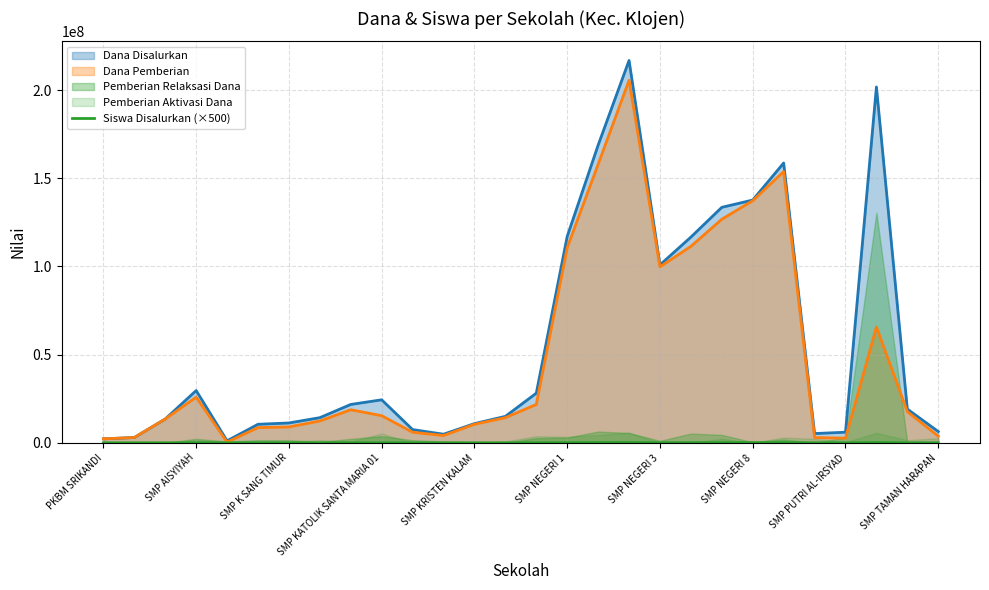

What is the difference between the second highest and minimum values?

148000